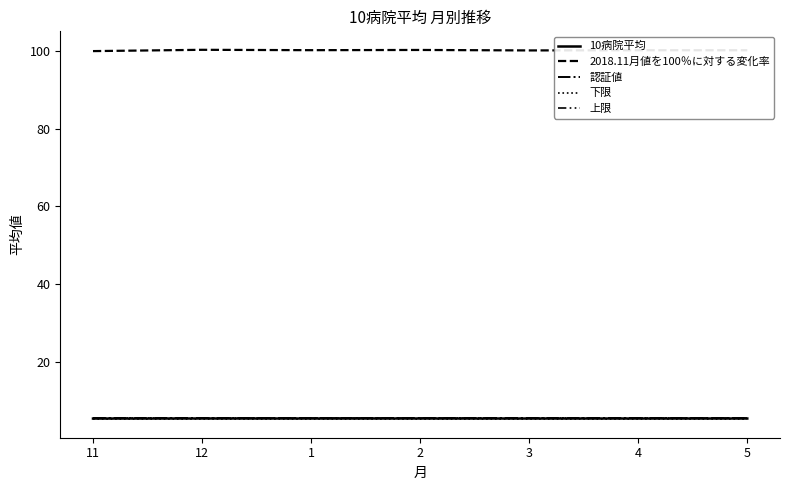

How many lines are shown in the chart?

5